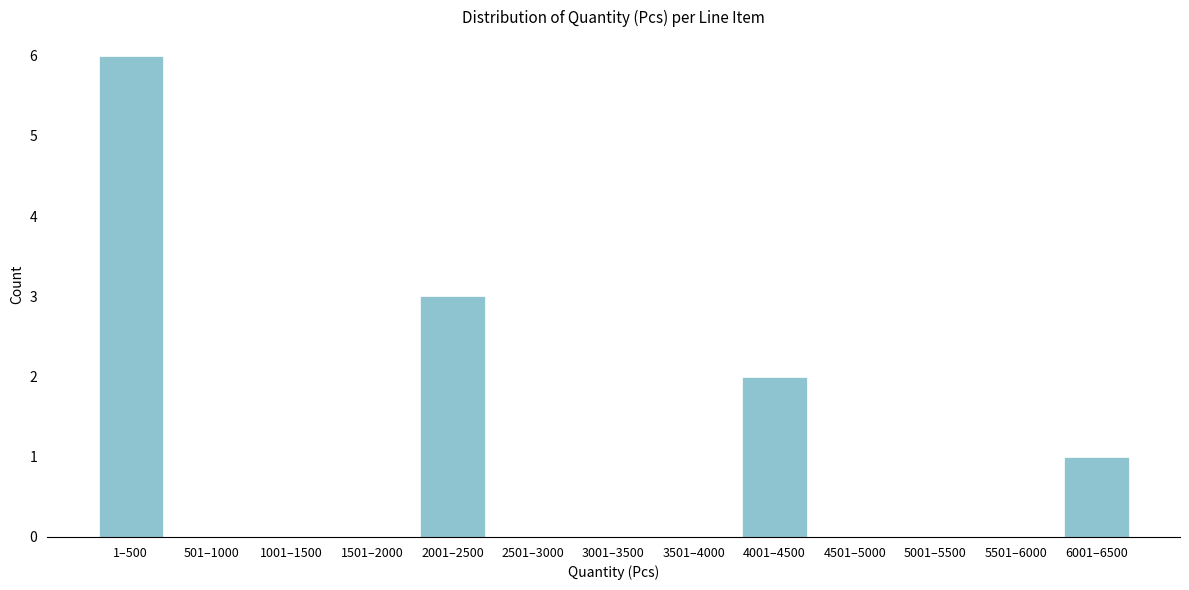

Reading left to right, extract all data points from this chart.

1–500=6	501–1000=0	1001–1500=0	1501–2000=0	2001–2500=3	2501–3000=0	3001–3500=0	3501–4000=0	4001–4500=2	4501–5000=0	5001–5500=0	5501–6000=0	6001–6500=1